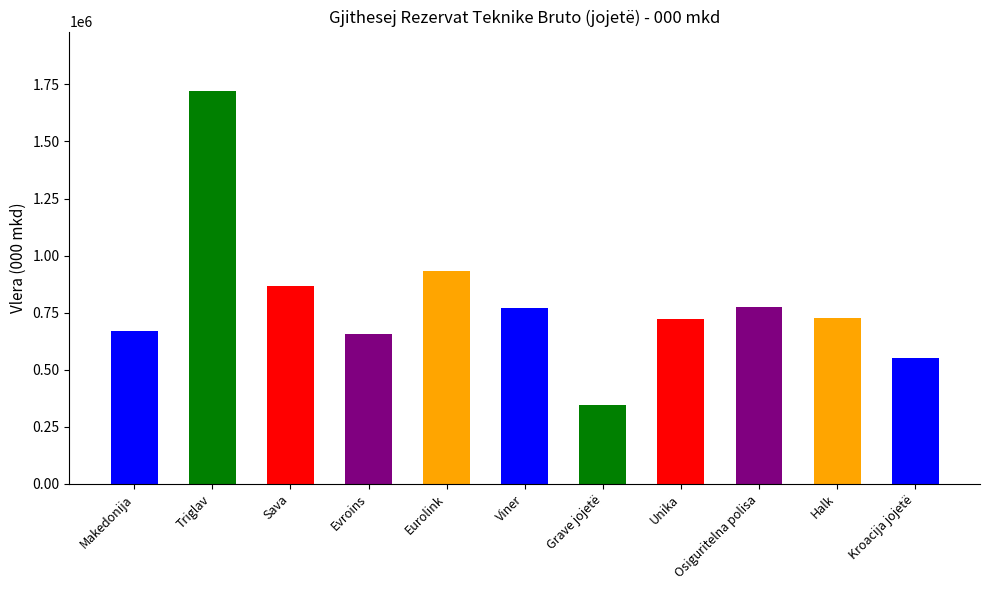

What value does the data have at Viner?

769243